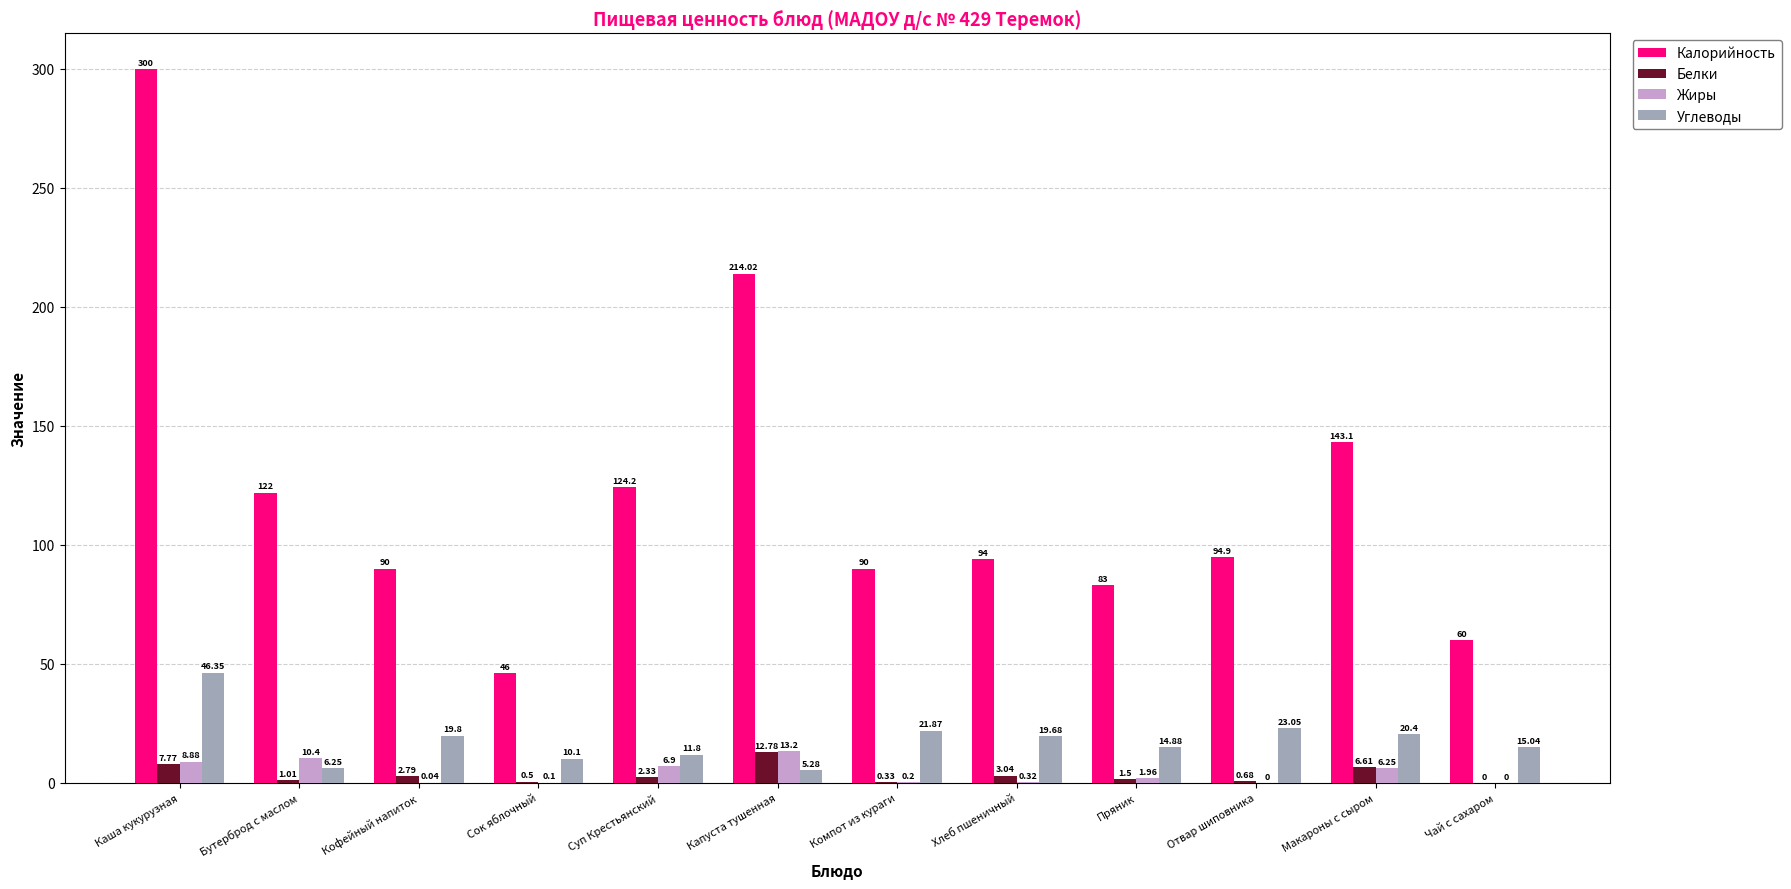

What is the sum of all Углеводы values?

214.5